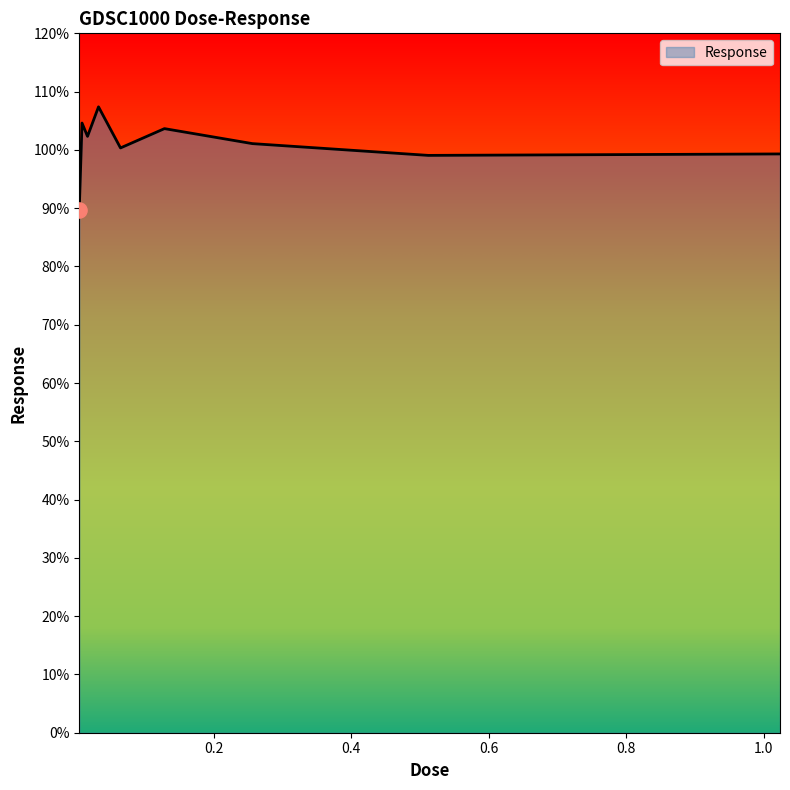

What is the maximum value shown in the chart?

107.4